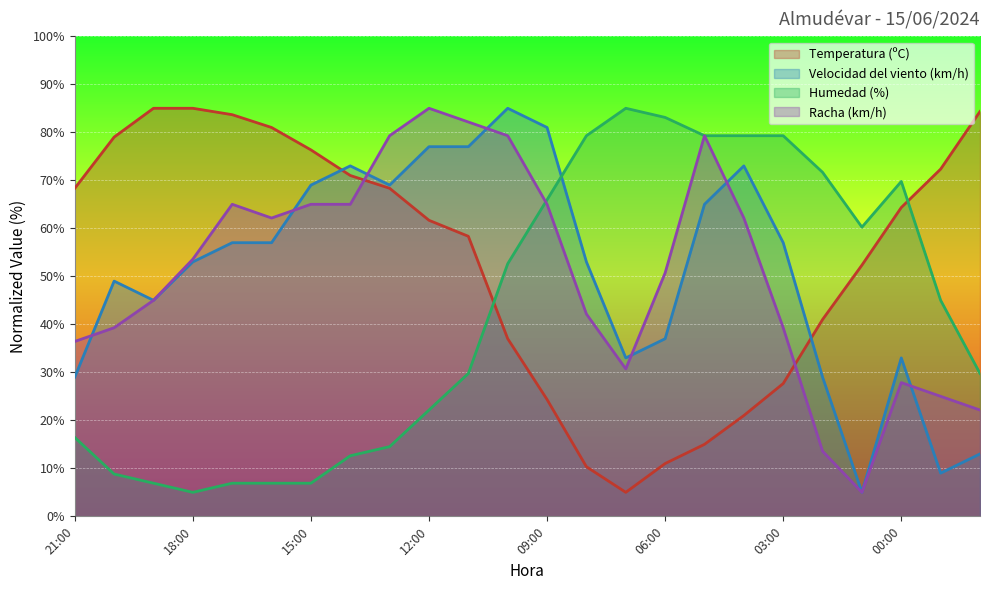

Which series ends up on top after the final intersection of Temperatura (ºC) and Velocidad del viento (km/h)?

Temperatura (ºC)